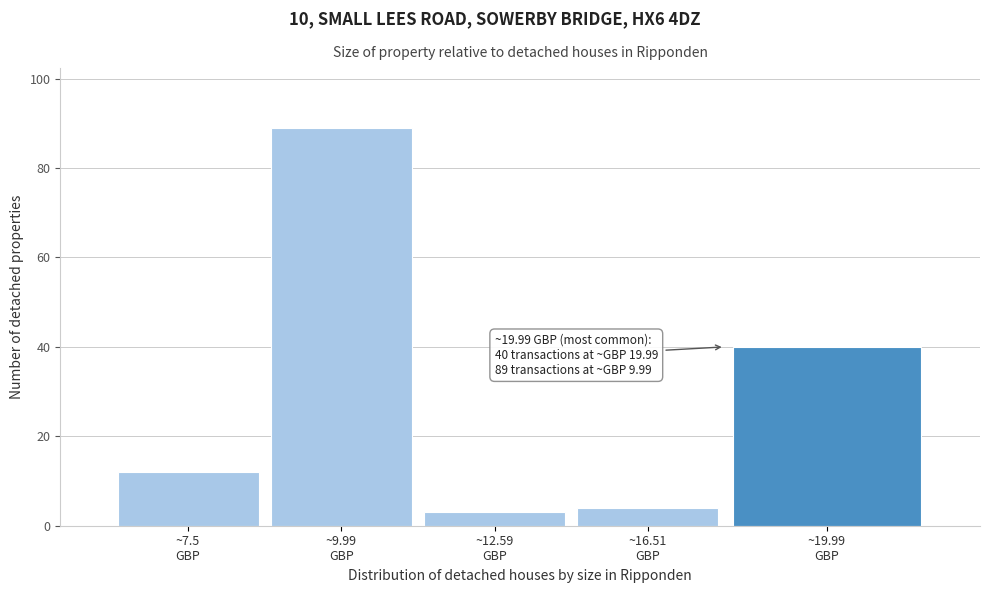

Reading left to right, list all the values displayed in this chart.

12	89	3	4	40